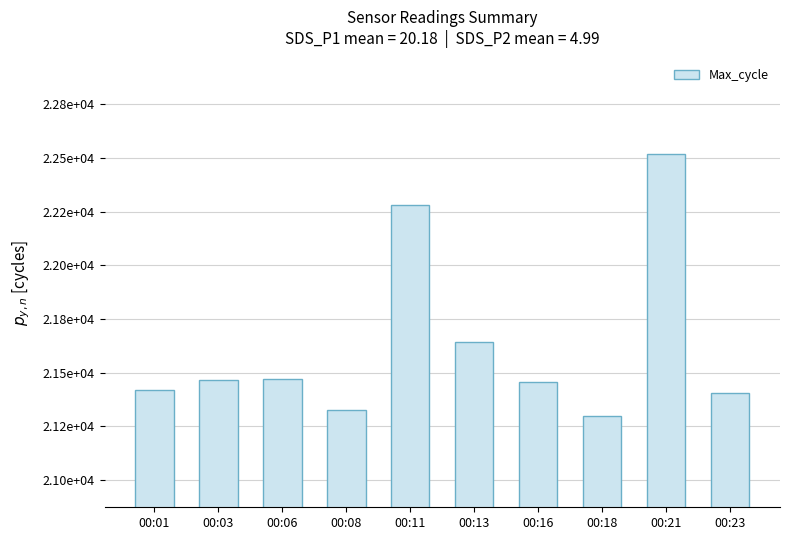

Reading left to right, what are all the values shown in this chart?

21417	21464	21469	21325	22283	21642	21454	21298	22517	21403